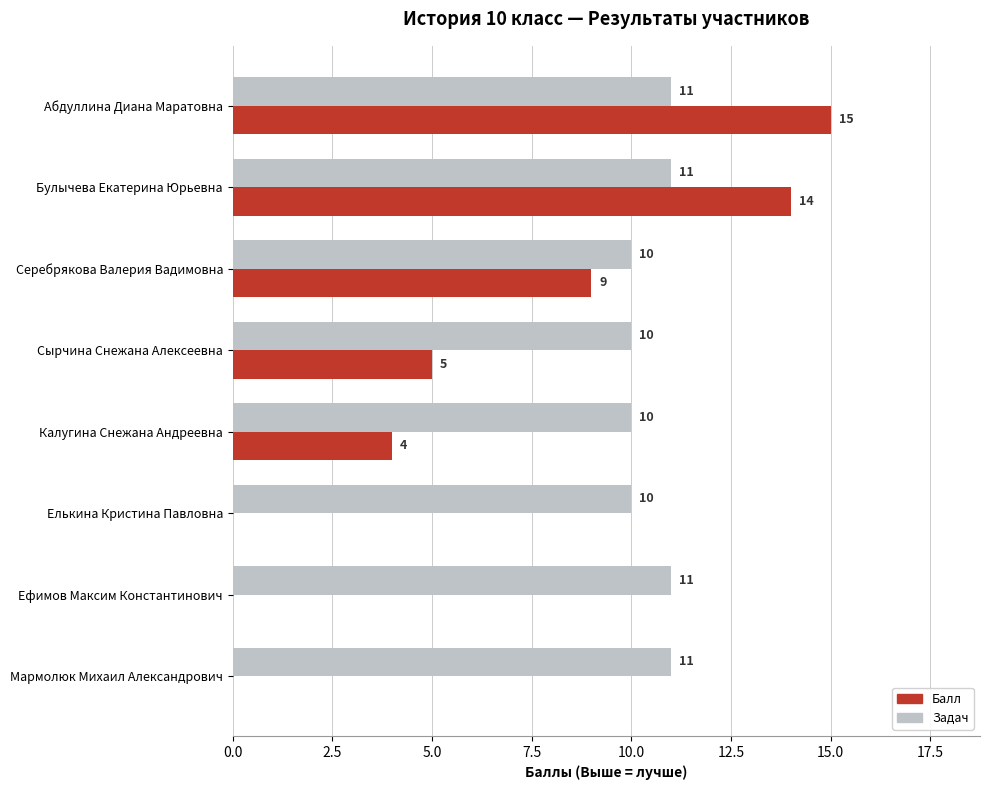

Is the value of Балл at Калугина Снежана Андреевна greater than the value of Задач at Мармолюк Михаил Александрович?

No